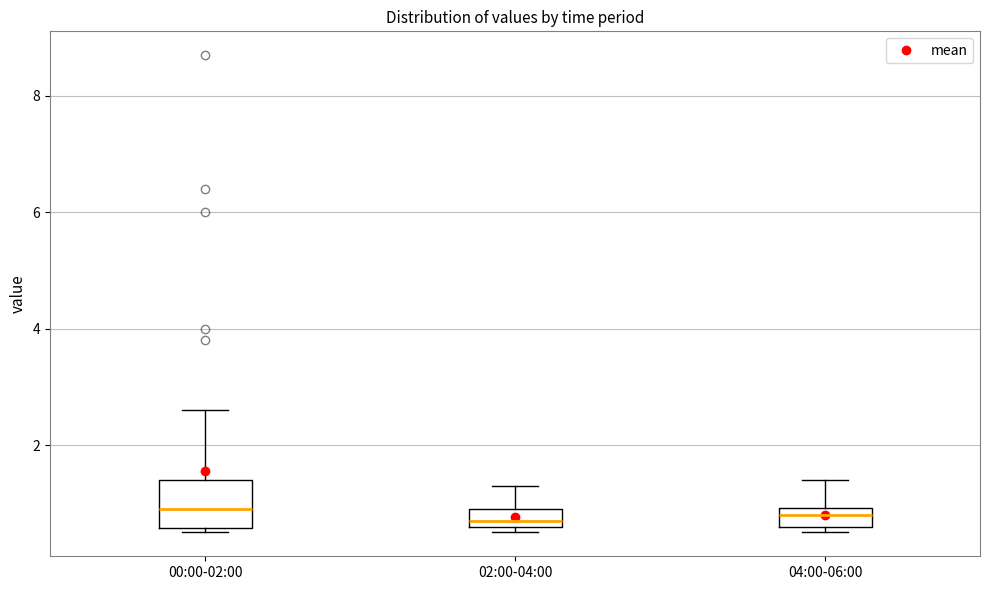

Where does the median line of the box for 04:00-06:00 sit on the y-axis? The values are not printed on the chart, so give them approximately, as read against the axis.

0.8